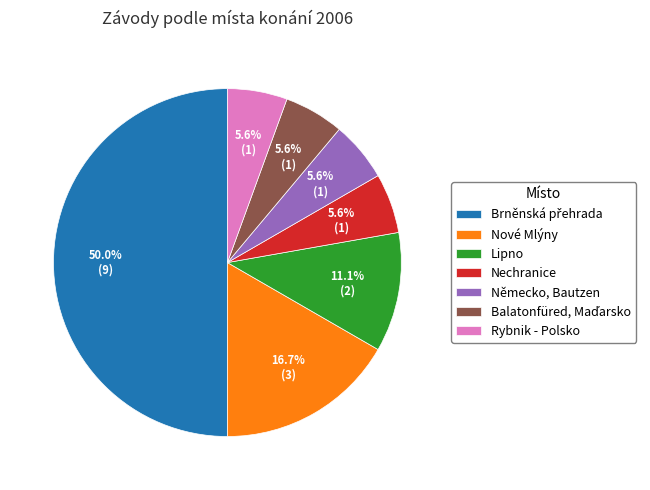

Between Rybnik - Polsko and Nové Mlýny, which is larger?

Nové Mlýny